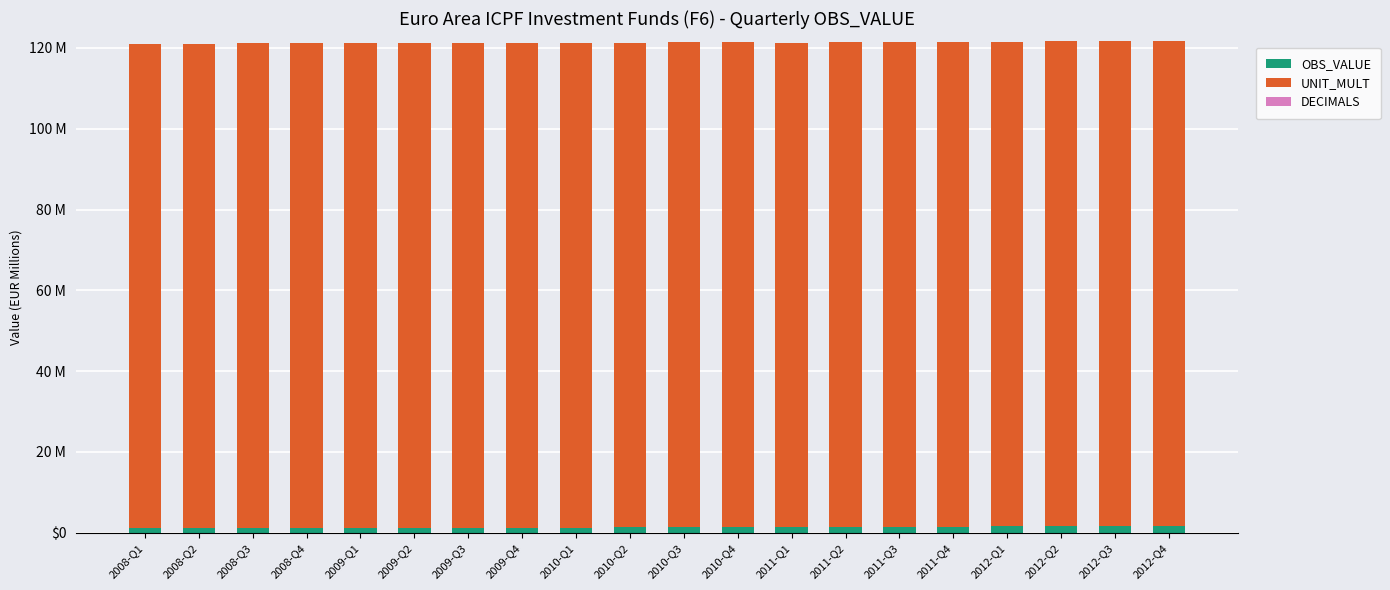

At which category is the sum across all series the highest?

2012-Q4